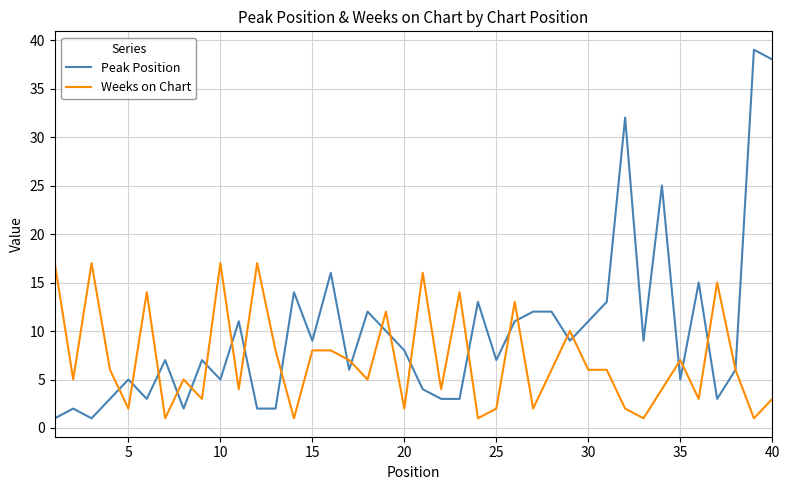

What are all the series names shown in the legend?

Peak Position, Weeks on Chart